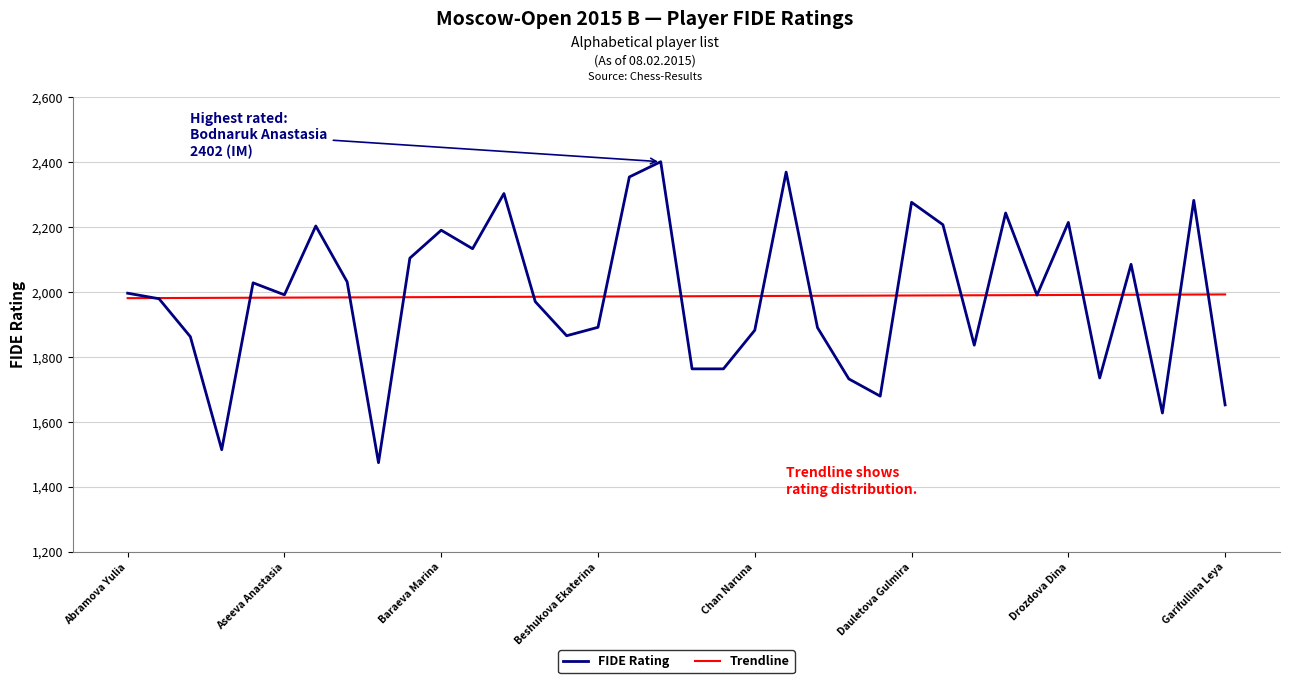

True or false: FIDE Rating has more than 0 interior local peaks.

True